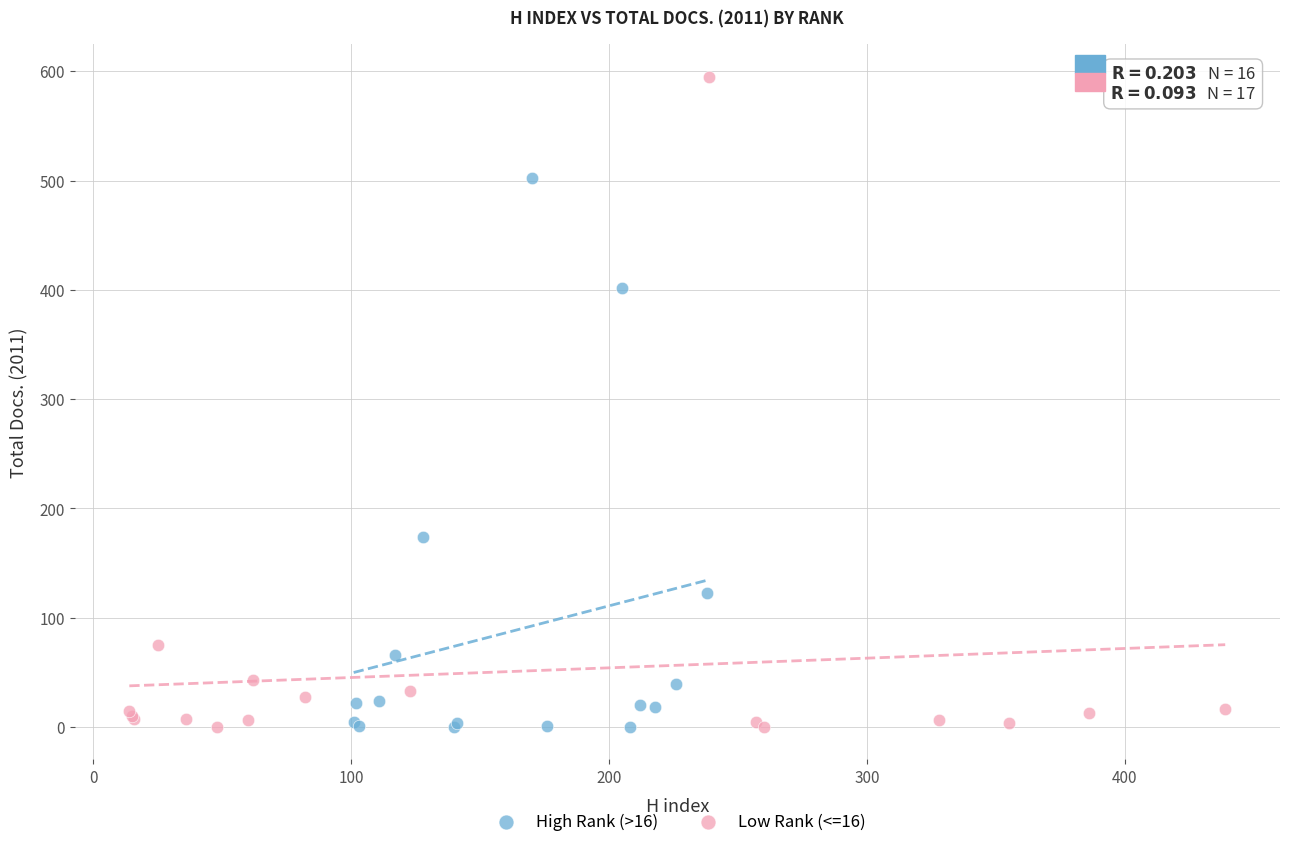

What are all the series names shown in the legend?

High Rank (>16), Low Rank (<=16)